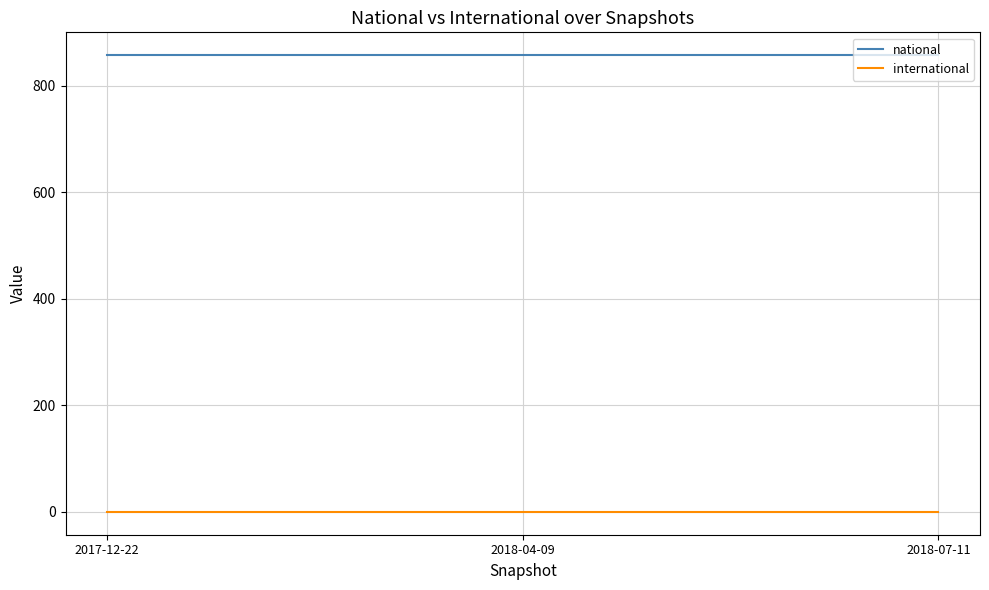

What is the total value across all series at 2018-07-11?

857